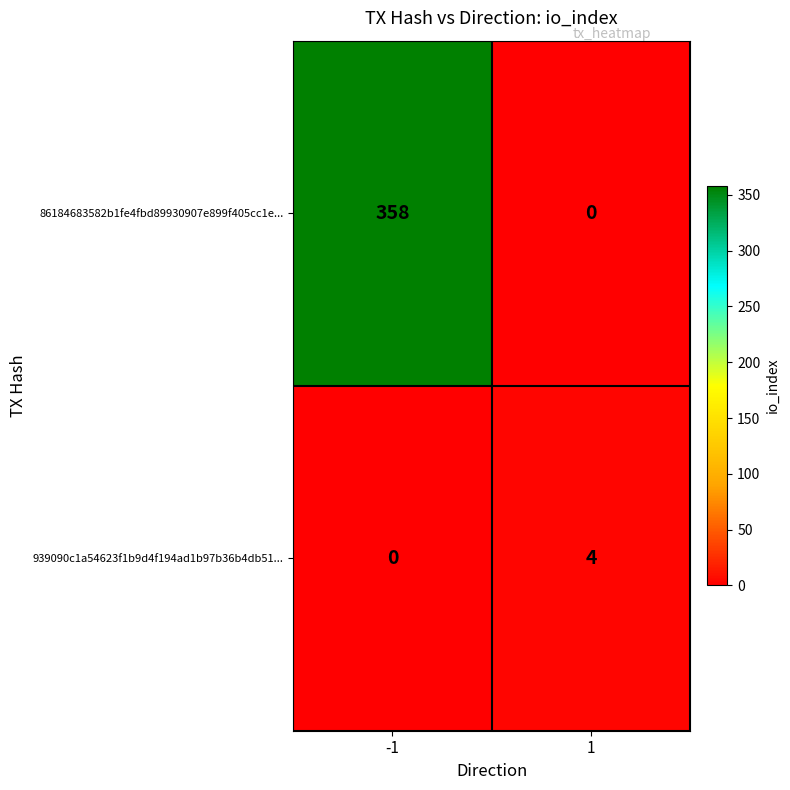

Rank the series by their average value, from lowest to highest.

939090c1a54623f1b9d4f194ad1b97b36b4db51..., 86184683582b1fe4fbd89930907e899f405cc1e...